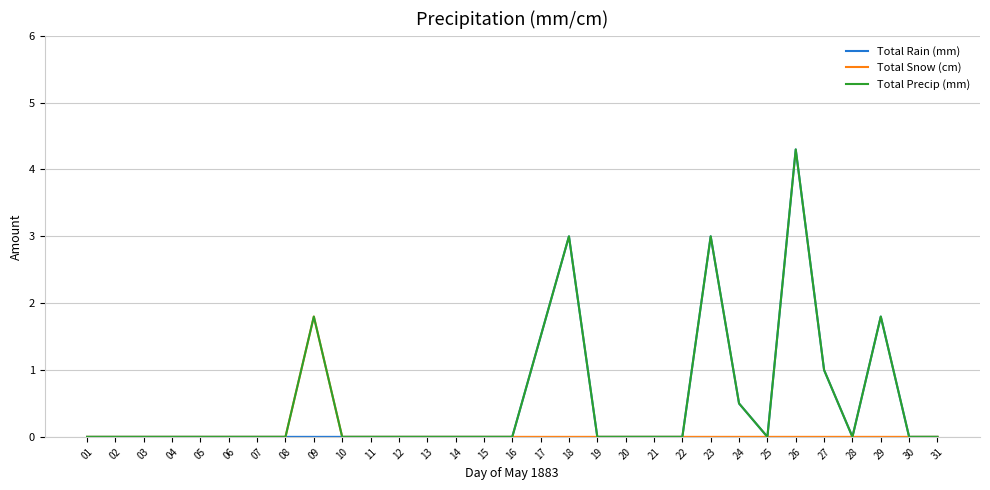

What is the maximum value shown in the chart?

4.3